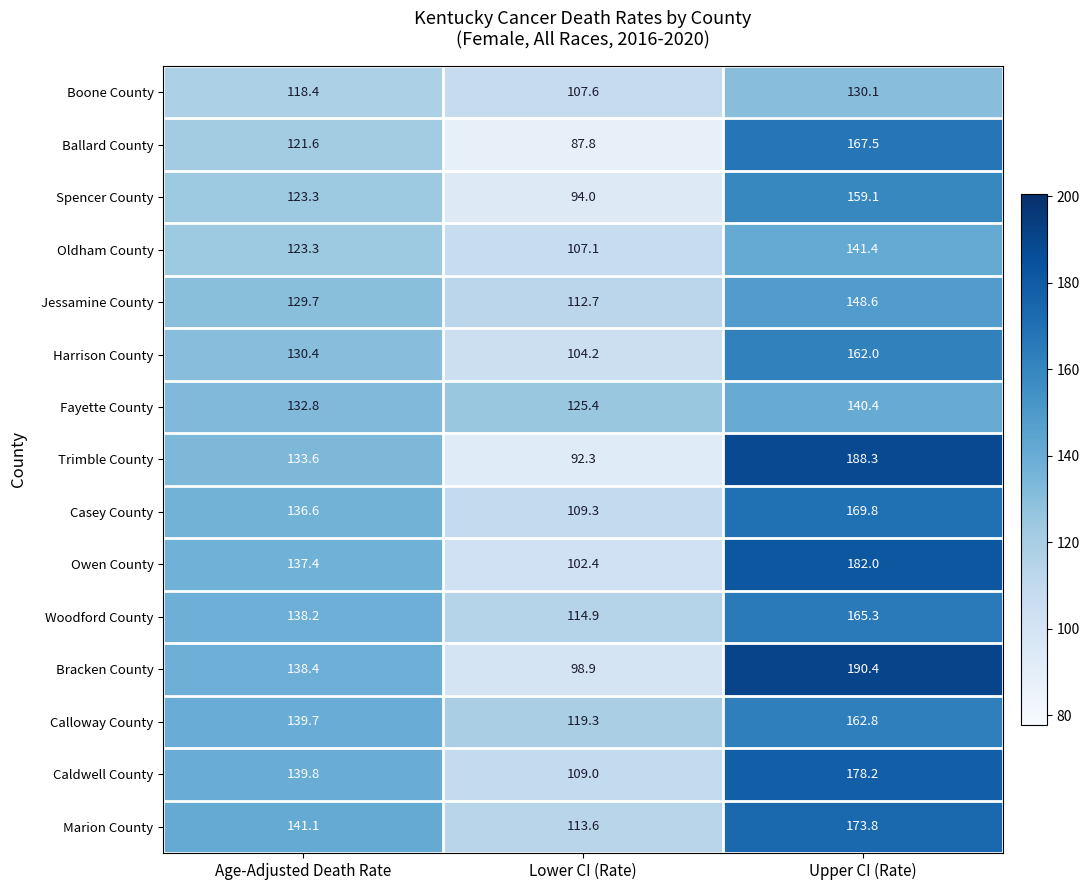

The Calloway County series shows 162.8 at Upper CI (Rate). True or false?

True